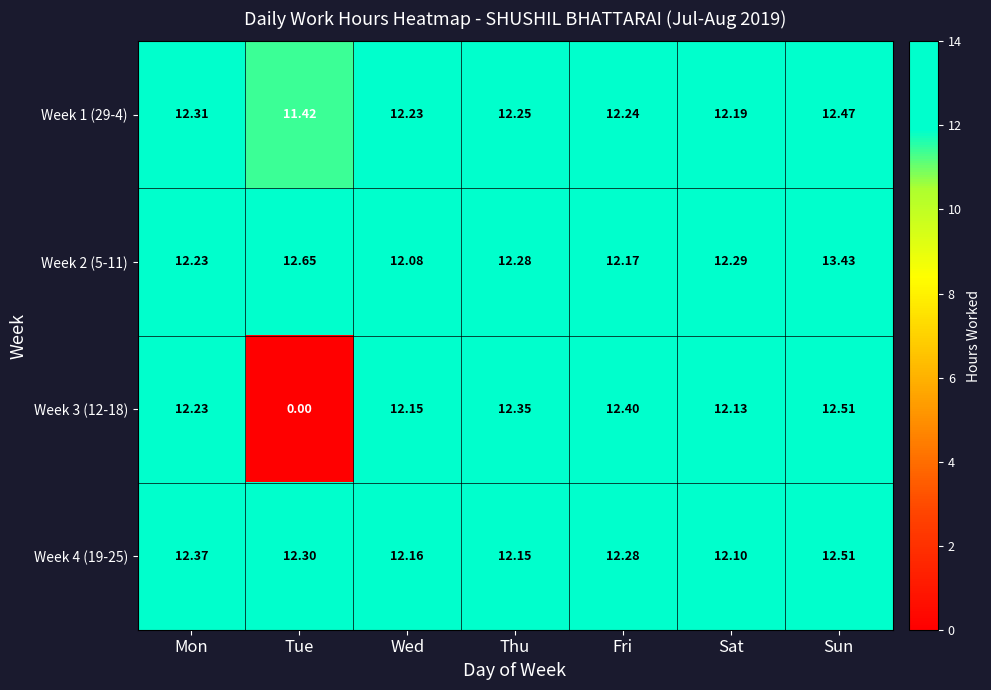

At which category does the chart reach its minimum across all series?

Tue